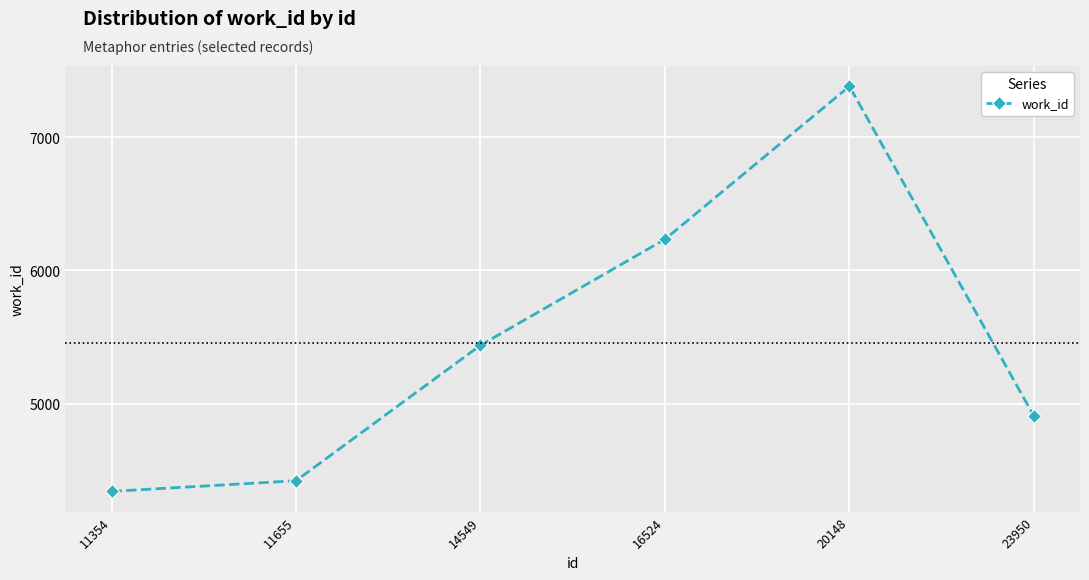

Reading left to right, what are all the values shown in this chart?

11354=4340	11655=4420	14549=5438	16524=6234	20148=7384	23950=4906